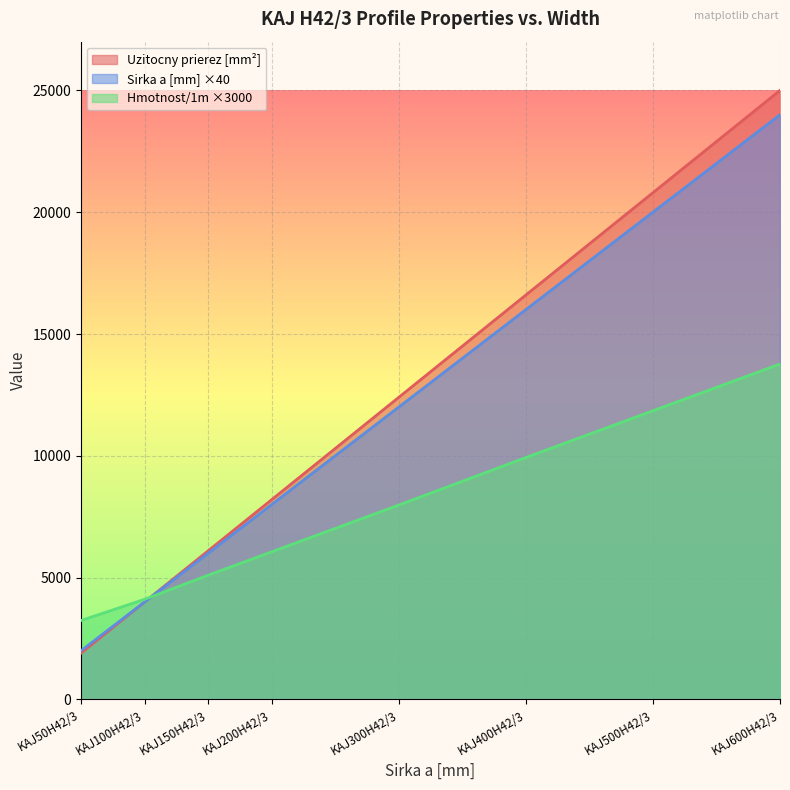

The Uzitocny prierez [mm2] series shows 4000 at KAJ100H42/3. True or false?

True